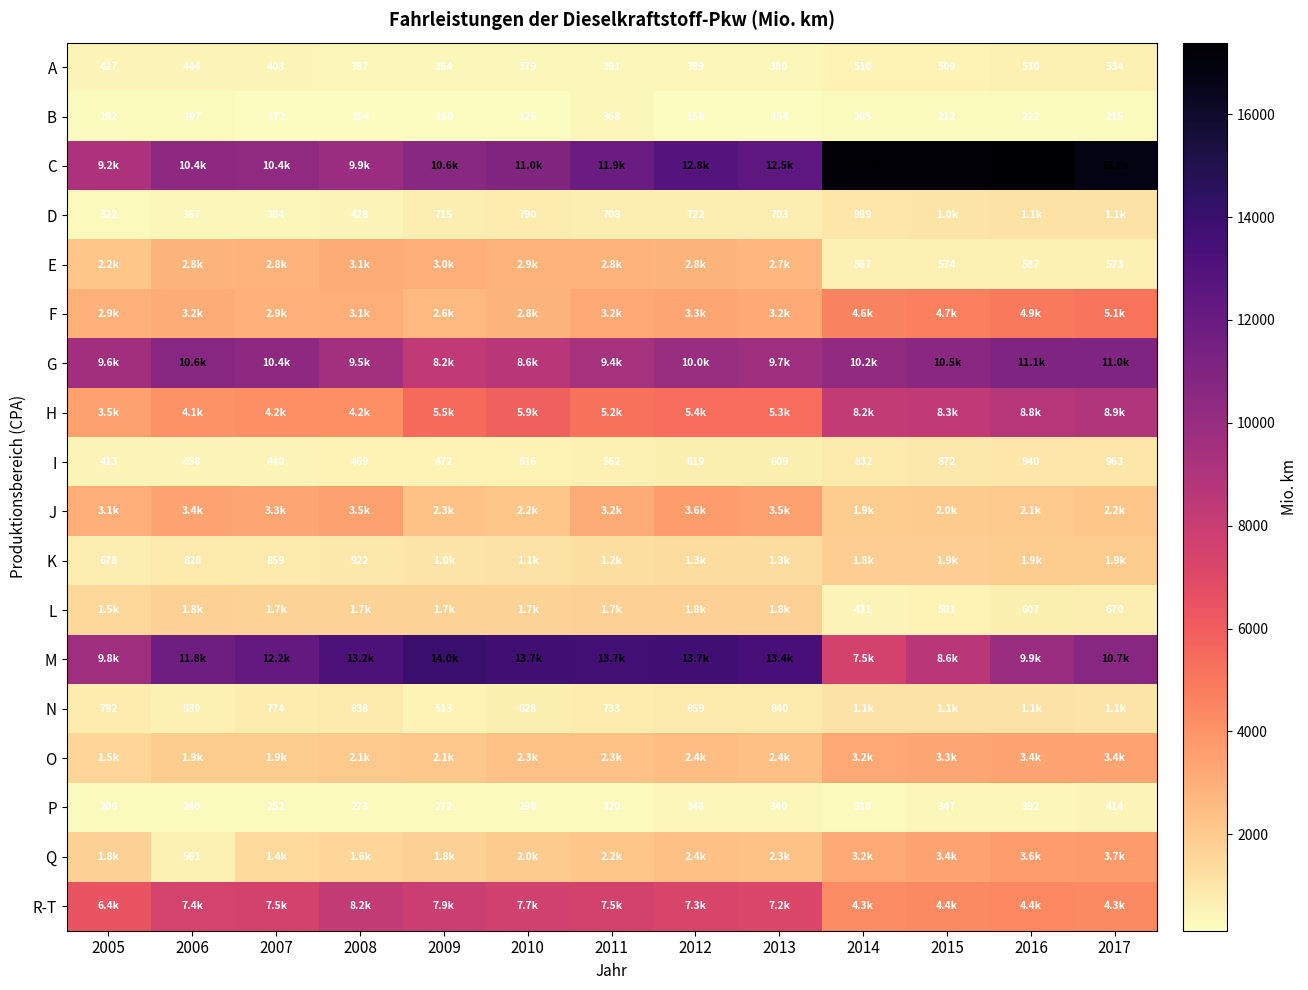

What is the difference between the K values at 2013 and 2012?

23.0